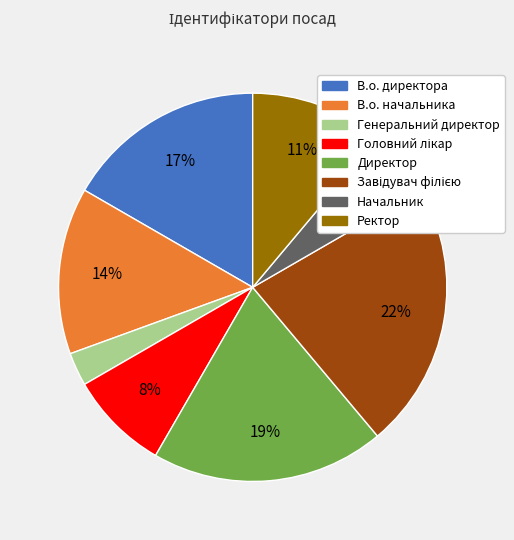

How many segments does this pie chart have?

8